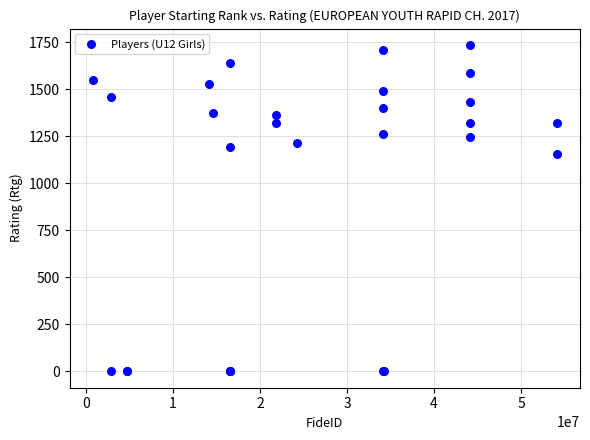

What Y value in the scatter plot is closest to 868?

1157